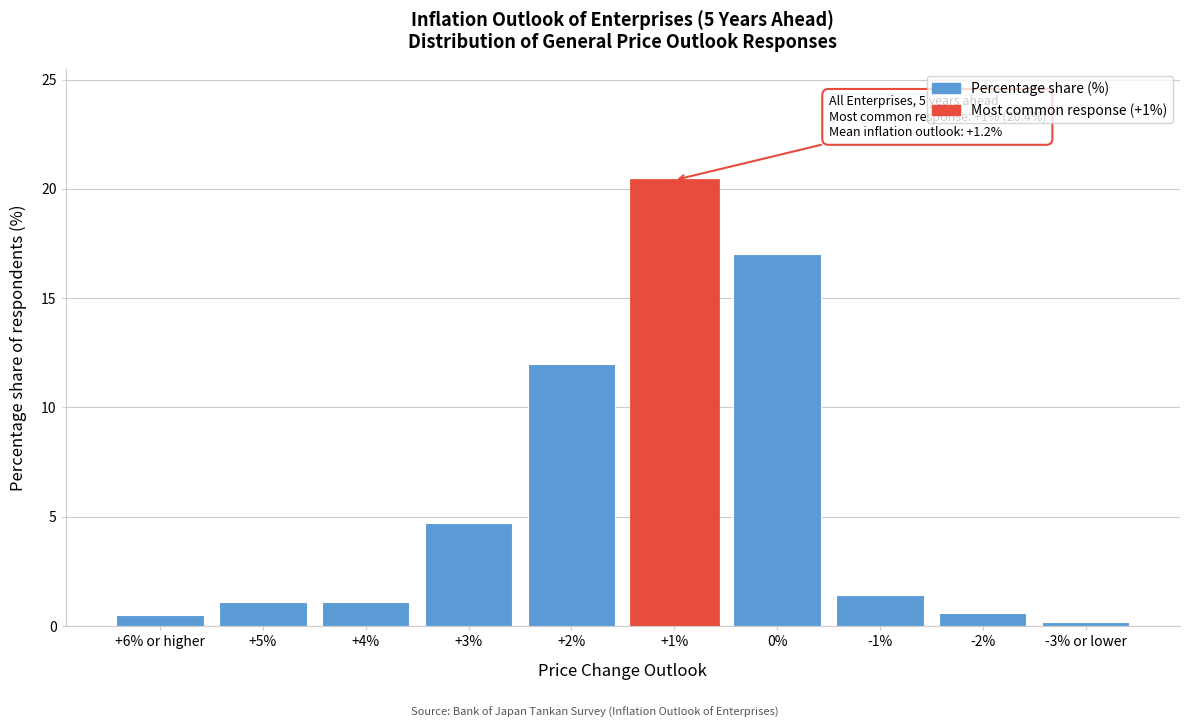

What is the approximate value at -2%?

0.6